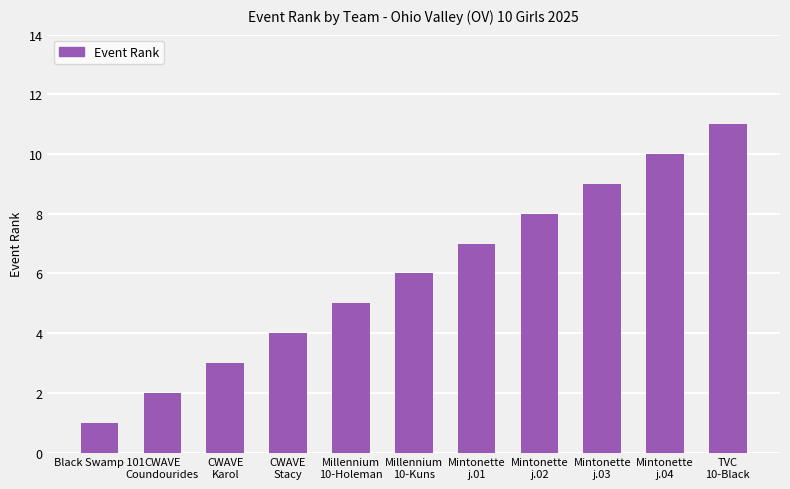

List the labels in order of value, smallest first.

Black Swamp 101, CWAVE
Coundourides, CWAVE
Karol, CWAVE
Stacy, Millennium
10-Holeman, Millennium
10-Kuns, Mintonette
j.01, Mintonette
j.02, Mintonette
j.03, Mintonette
j.04, TVC
10-Black